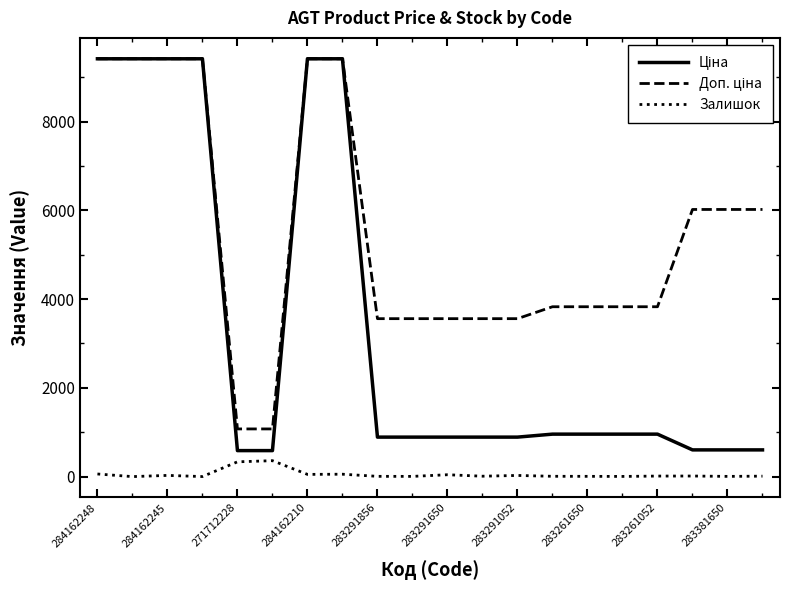

What is the greatest value displayed?

9416.9